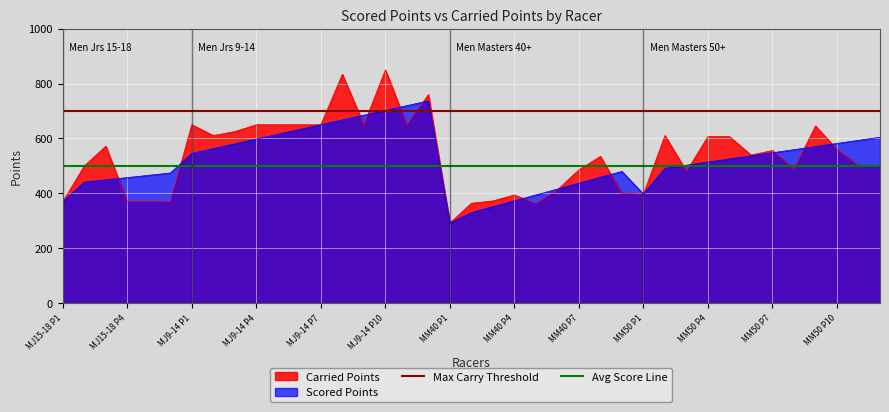

What is the highest value of the Carried Points series?

849.9